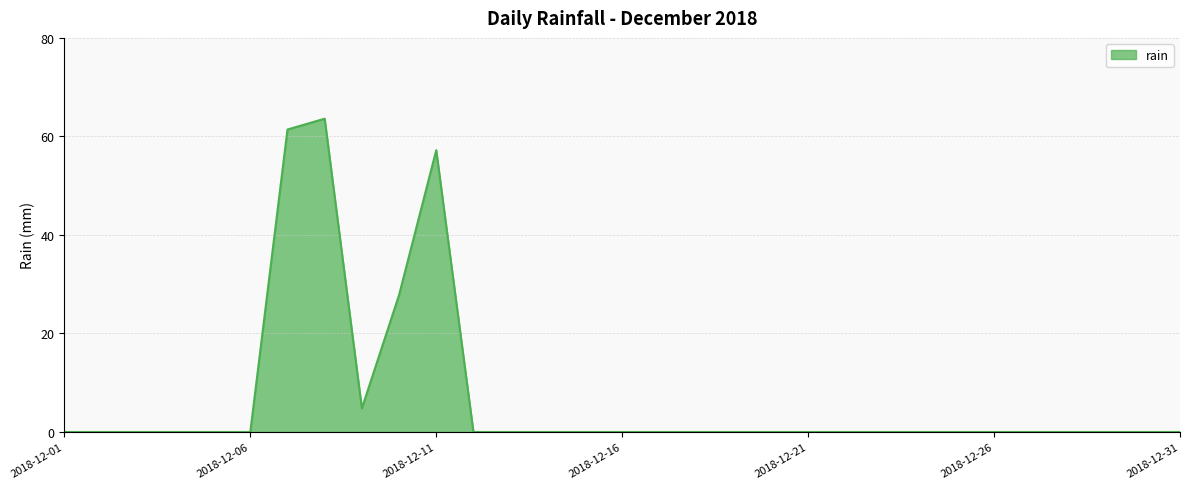

What is the greatest value displayed?

63.6